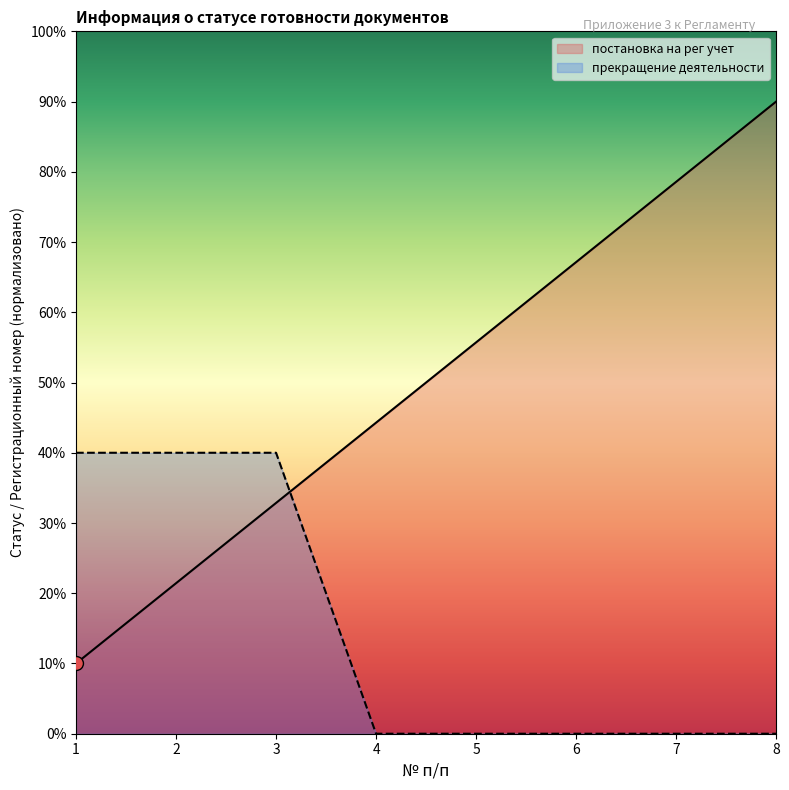

What is the average value of the прекращение деятельности series?

15.0